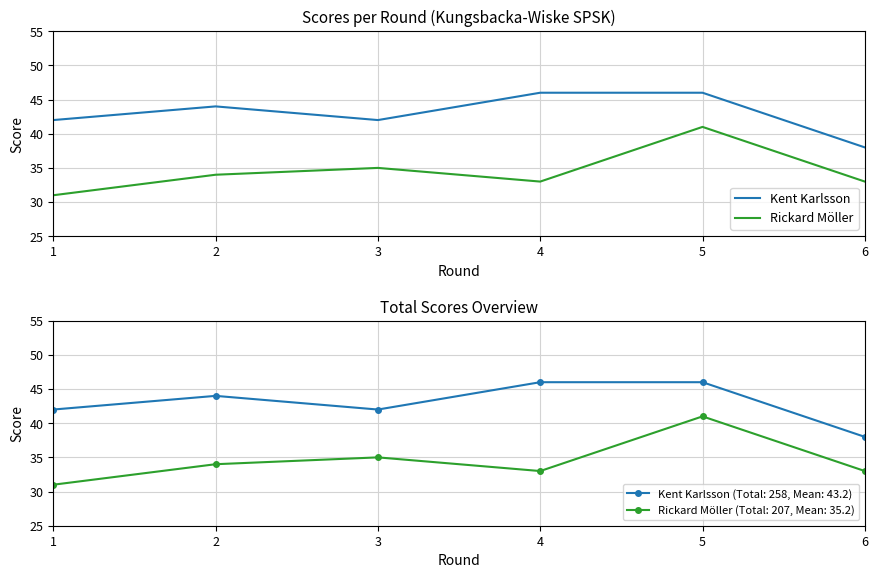

Which series changed the most between 1 and 6?

Kent Karlsson